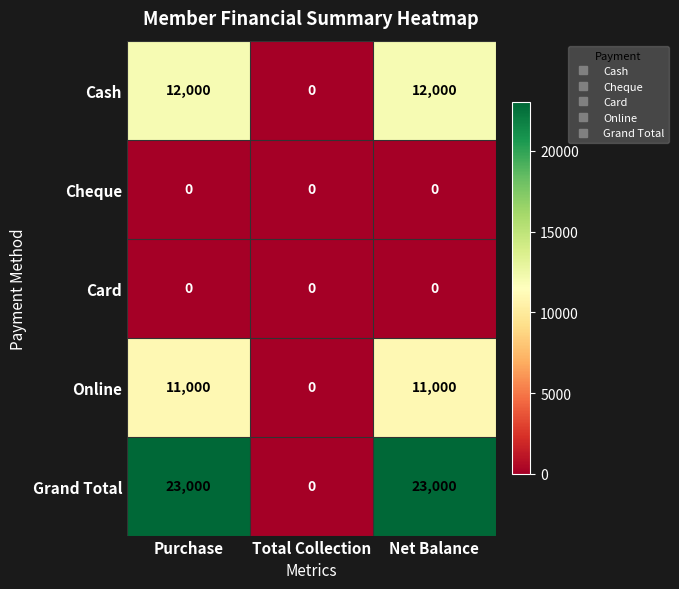

Which series has the largest total across all categories?

Grand Total